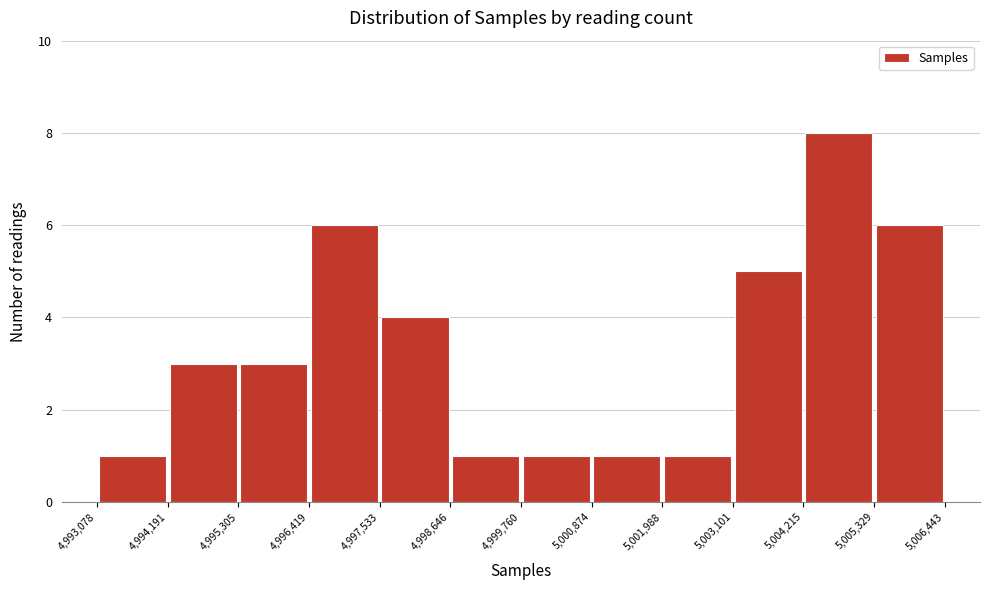

How tall is the bar that spans 5,000,874 to 5,001,988 on the x-axis? The values are not printed on the chart, so give them approximately, as read against the axis.

1